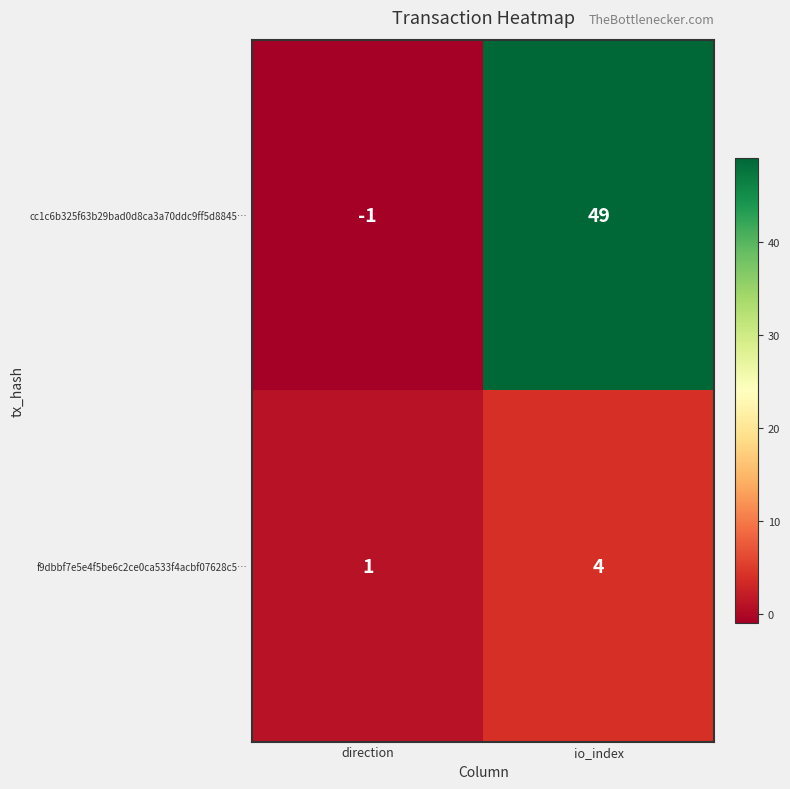

At how many categories does at least one series exceed 2?

1